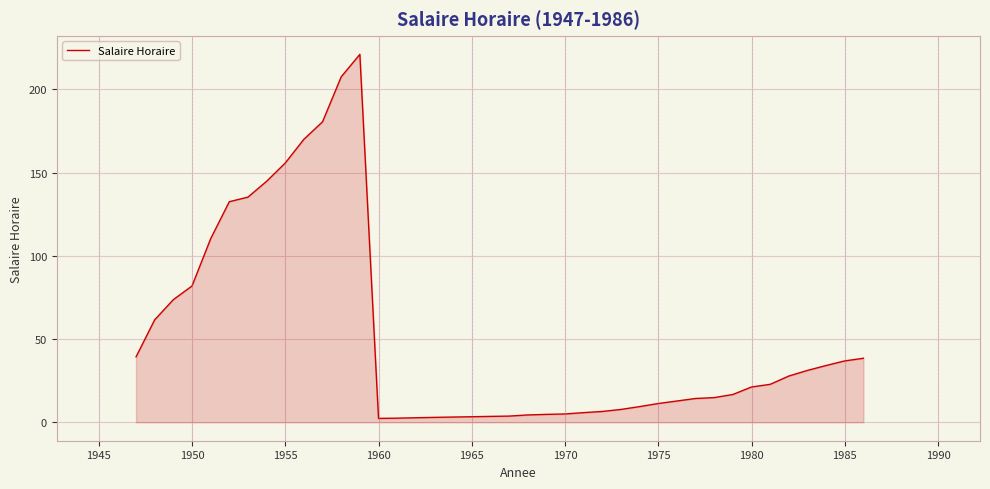

What is the minimum value shown in the chart?

2.4